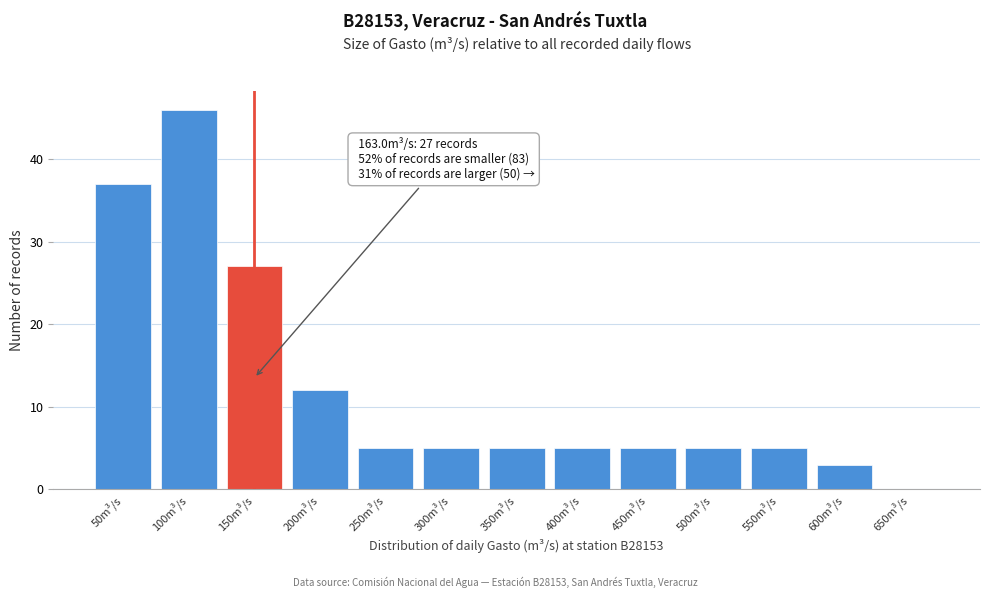

Reading left to right, transcribe all the data shown in this chart.

50m³/s=37	100m³/s=46	150m³/s=27	200m³/s=12	250m³/s=5	300m³/s=5	350m³/s=5	400m³/s=5	450m³/s=5	500m³/s=5	550m³/s=5	600m³/s=3	650m³/s=0